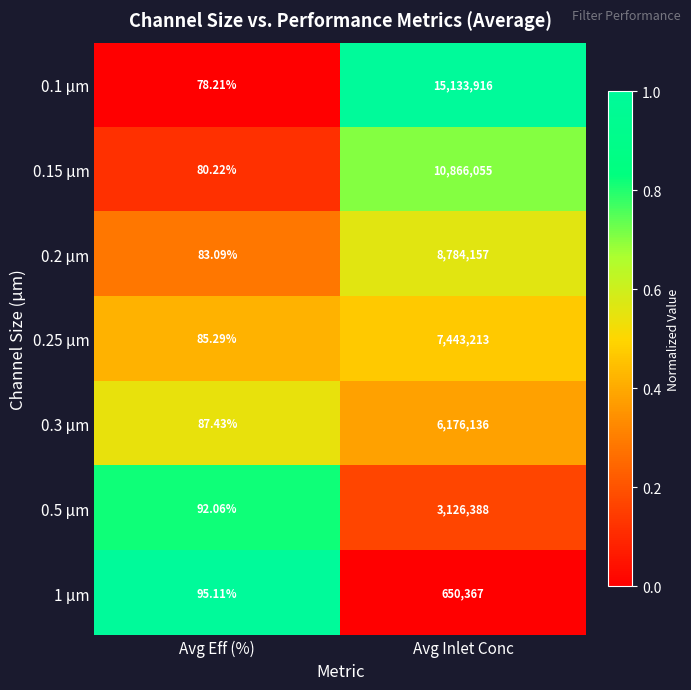

Which series changed the most between Avg Eff (%) and Avg Inlet Conc?

0.1 µm